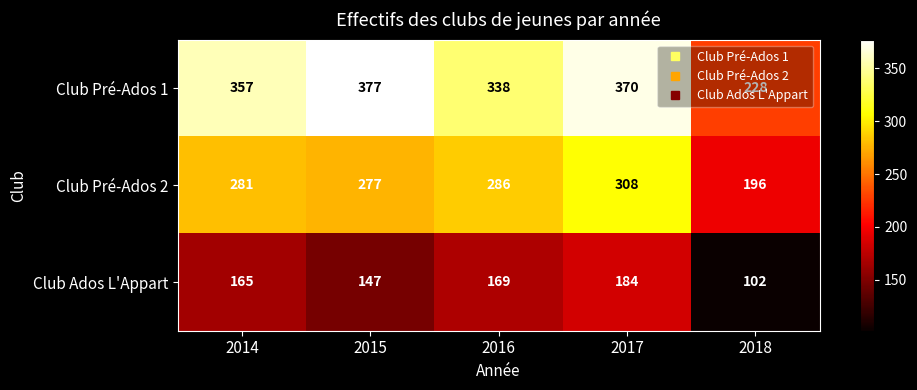

Which series has the largest total across all categories?

Club Pré-Ados 1